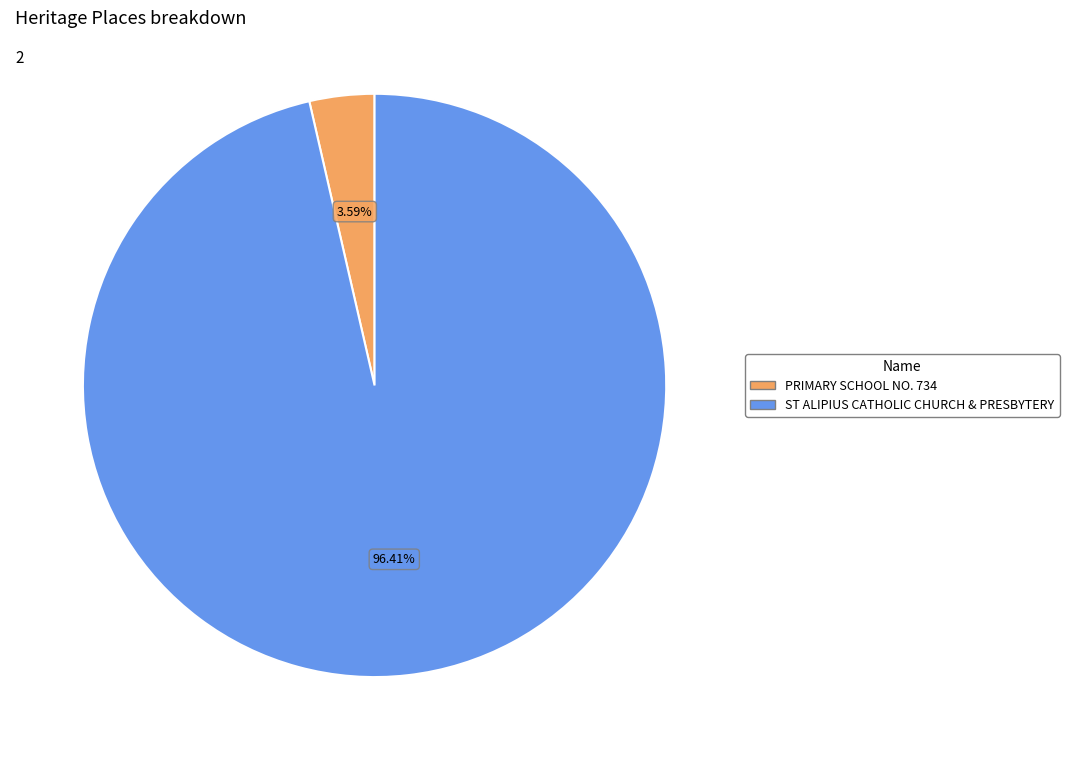

Is it true that ST ALIPIUS CATHOLIC CHURCH & PRESBYTERY is 96% of the pie?

True